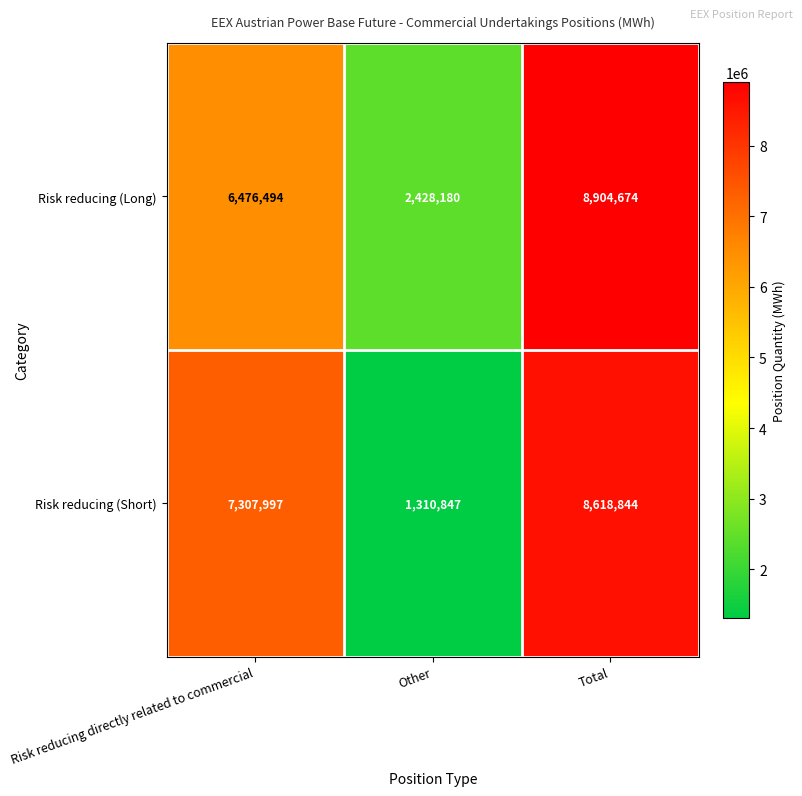

The value of Risk reducing (Short) at Total is 8618844. True or false?

True